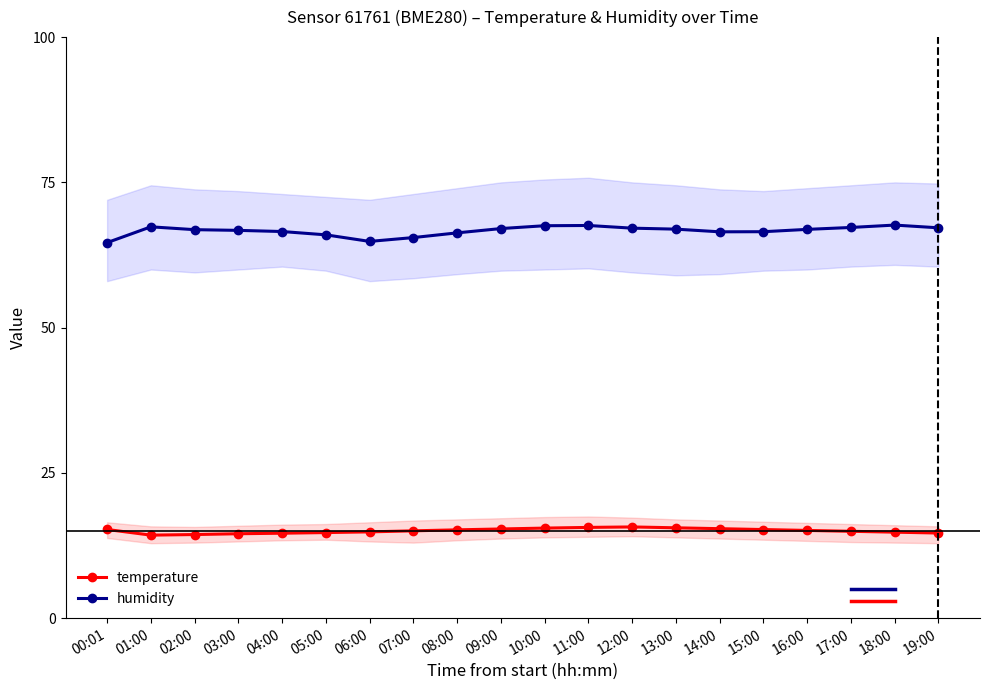

Read the humidity value at 01:00.

67.3